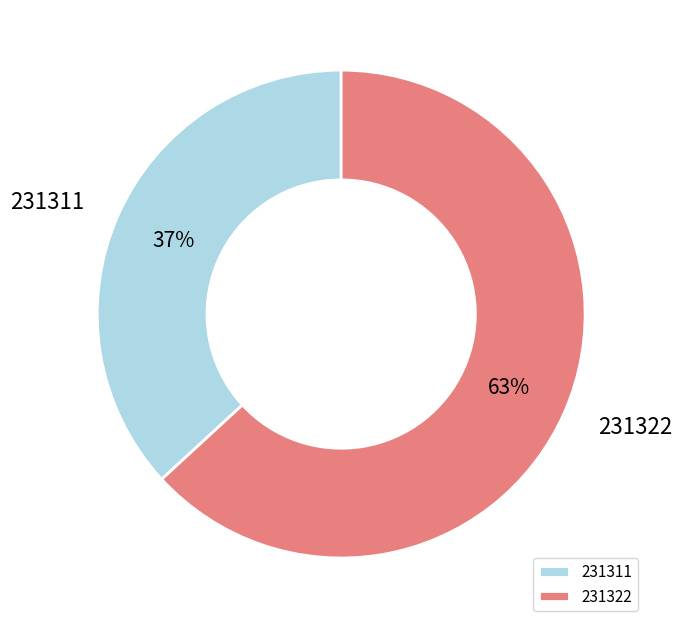

Does 231322 account for over 50% of the chart?

Yes